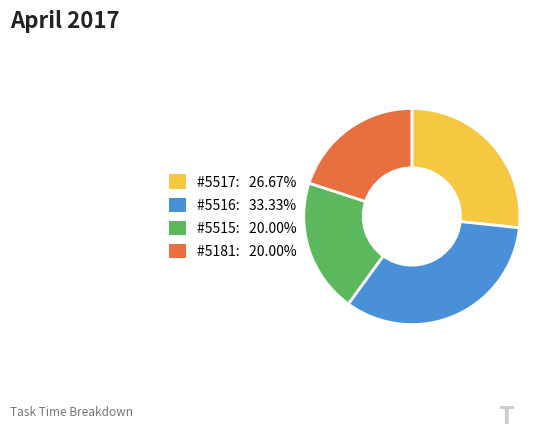

Is there any slice that represents more than half of the pie?

No